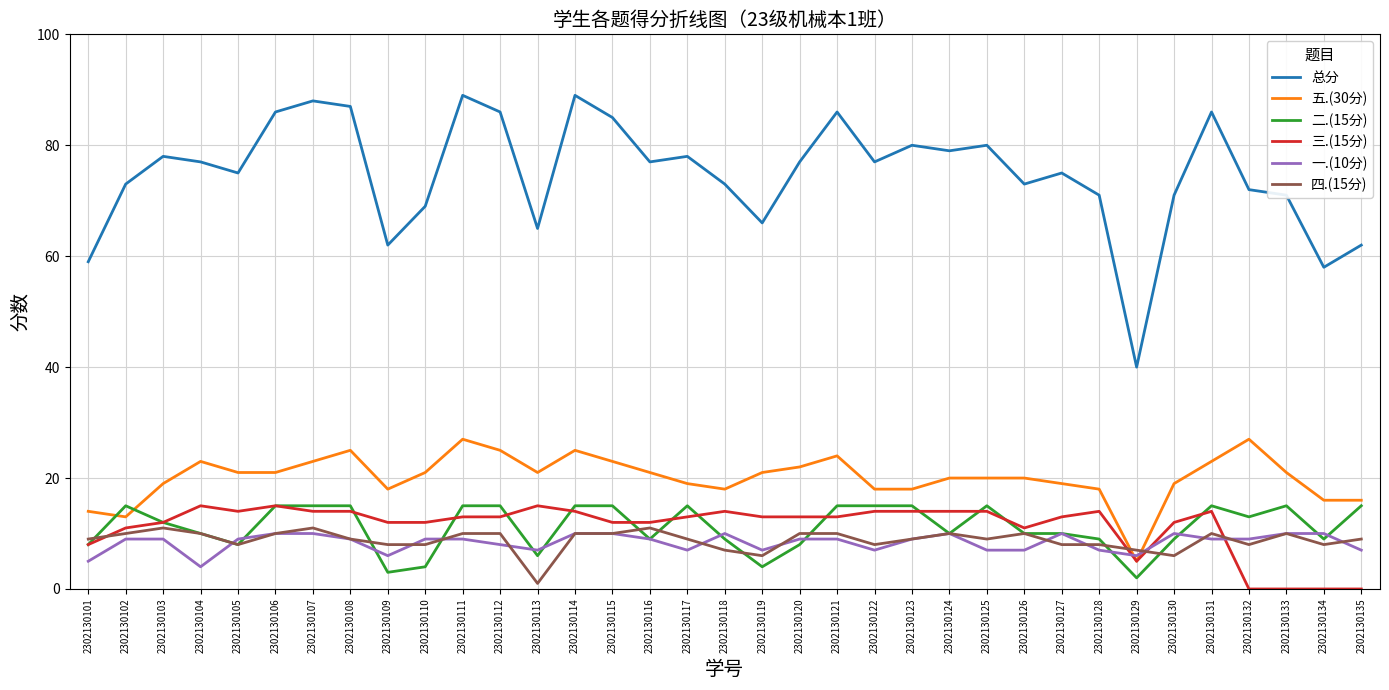

Reading right to left, transcribe all the data shown in this chart.

总分: 2302130135=62	2302130134=58	2302130133=71	2302130132=72	2302130131=86	2302130130=71	2302130129=40	2302130128=71	2302130127=75	2302130126=73	2302130125=80	2302130124=79	2302130123=80	2302130122=77	2302130121=86	2302130120=77	2302130119=66	2302130118=73	2302130117=78	2302130116=77	2302130115=85	2302130114=89	2302130113=65	2302130112=86	2302130111=89	2302130110=69	2302130109=62	2302130108=87	2302130107=88	2302130106=86	2302130105=75	2302130104=77	2302130103=78	2302130102=73	2302130101=59
五.(30分): 2302130135=16	2302130134=16	2302130133=21	2302130132=27	2302130131=23	2302130130=19	2302130129=5	2302130128=18	2302130127=19	2302130126=20	2302130125=20	2302130124=20	2302130123=18	2302130122=18	2302130121=24	2302130120=22	2302130119=21	2302130118=18	2302130117=19	2302130116=21	2302130115=23	2302130114=25	2302130113=21	2302130112=25	2302130111=27	2302130110=21	2302130109=18	2302130108=25	2302130107=23	2302130106=21	2302130105=21	2302130104=23	2302130103=19	2302130102=13	2302130101=14
二.(15分): 2302130135=15	2302130134=9	2302130133=15	2302130132=13	2302130131=15	2302130130=9	2302130129=2	2302130128=9	2302130127=10	2302130126=10	2302130125=15	2302130124=10	2302130123=15	2302130122=15	2302130121=15	2302130120=8	2302130119=4	2302130118=9	2302130117=15	2302130116=9	2302130115=15	2302130114=15	2302130113=6	2302130112=15	2302130111=15	2302130110=4	2302130109=3	2302130108=15	2302130107=15	2302130106=15	2302130105=8	2302130104=10	2302130103=12	2302130102=15	2302130101=8
三.(15分): 2302130135=0	2302130134=0	2302130133=0	2302130132=0	2302130131=14	2302130130=12	2302130129=5	2302130128=14	2302130127=13	2302130126=11	2302130125=14	2302130124=14	2302130123=14	2302130122=14	2302130121=13	2302130120=13	2302130119=13	2302130118=14	2302130117=13	2302130116=12	2302130115=12	2302130114=14	2302130113=15	2302130112=13	2302130111=13	2302130110=12	2302130109=12	2302130108=14	2302130107=14	2302130106=15	2302130105=14	2302130104=15	2302130103=12	2302130102=11	2302130101=8
一.(10分): 2302130135=7	2302130134=10	2302130133=10	2302130132=9	2302130131=9	2302130130=10	2302130129=6	2302130128=7	2302130127=10	2302130126=7	2302130125=7	2302130124=10	2302130123=9	2302130122=7	2302130121=9	2302130120=9	2302130119=7	2302130118=10	2302130117=7	2302130116=9	2302130115=10	2302130114=10	2302130113=7	2302130112=8	2302130111=9	2302130110=9	2302130109=6	2302130108=9	2302130107=10	2302130106=10	2302130105=9	2302130104=4	2302130103=9	2302130102=9	2302130101=5
四.(15分): 2302130135=9	2302130134=8	2302130133=10	2302130132=8	2302130131=10	2302130130=6	2302130129=7	2302130128=8	2302130127=8	2302130126=10	2302130125=9	2302130124=10	2302130123=9	2302130122=8	2302130121=10	2302130120=10	2302130119=6	2302130118=7	2302130117=9	2302130116=11	2302130115=10	2302130114=10	2302130113=1	2302130112=10	2302130111=10	2302130110=8	2302130109=8	2302130108=9	2302130107=11	2302130106=10	2302130105=8	2302130104=10	2302130103=11	2302130102=10	2302130101=9